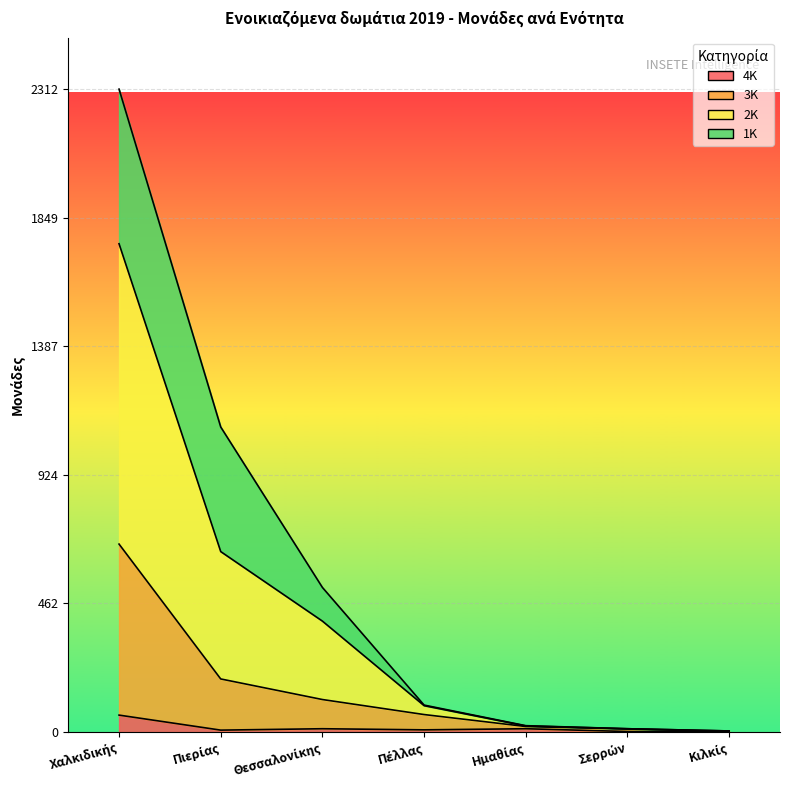

The 3K series shows 676 at Χαλκιδικής. True or false?

True